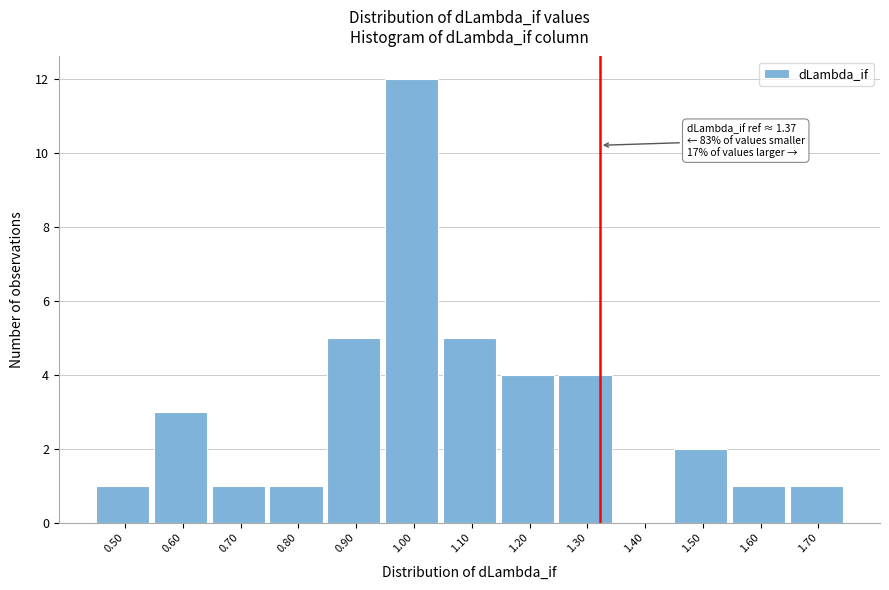

Reading left to right, list all the values displayed in this chart.

0.50=1	0.60=3	0.70=1	0.80=1	0.90=5	1.00=12	1.10=5	1.20=4	1.30=4	1.40=0	1.50=2	1.60=1	1.70=1